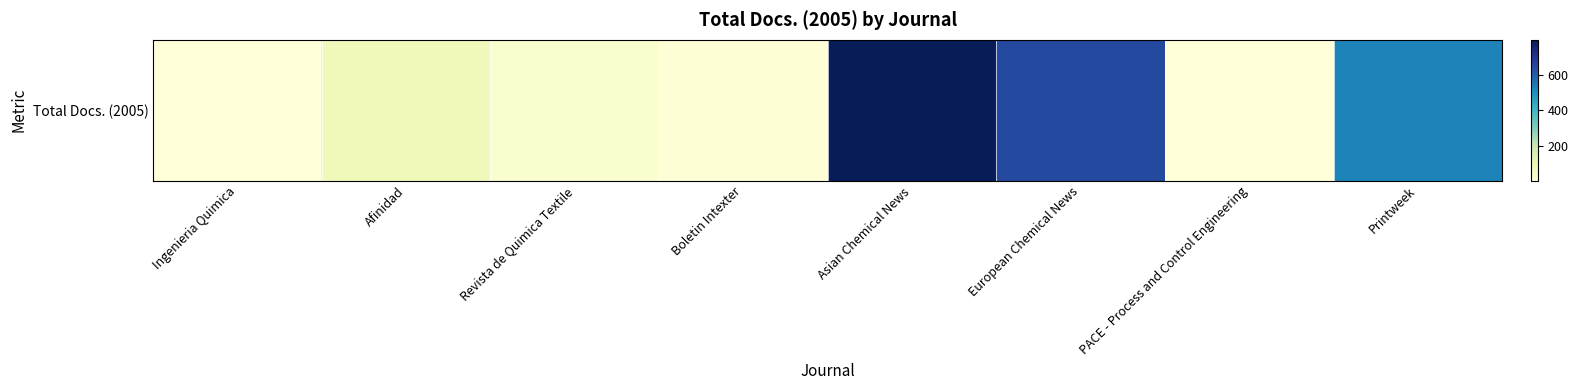

True or false: the data shows 526 at Printweek.

True